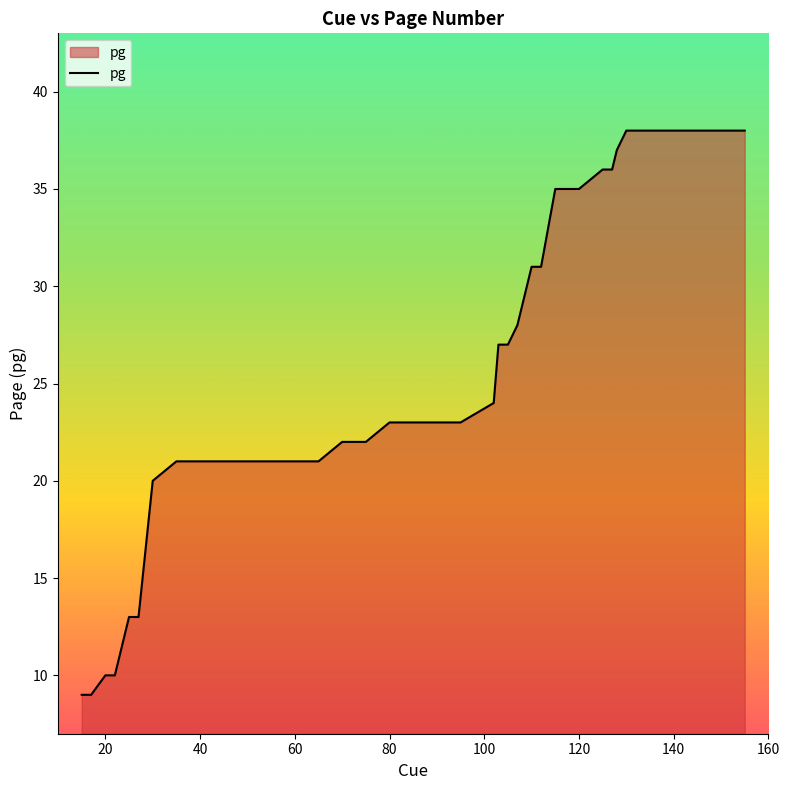

What is the sum of all values?

942